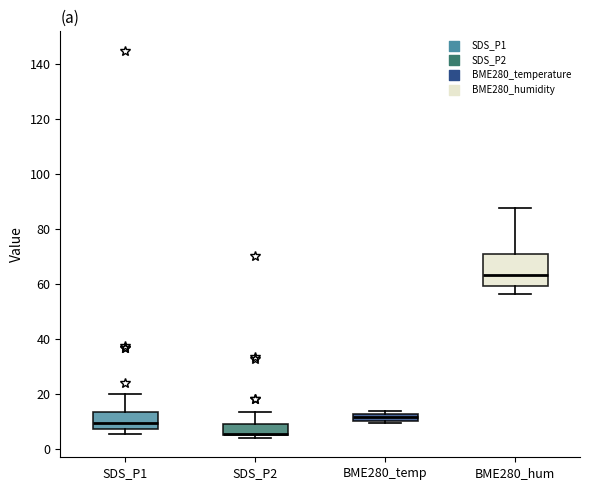

Comparing the boxes themselves (not the whiskers), which one is the tallest?

BME280_hum